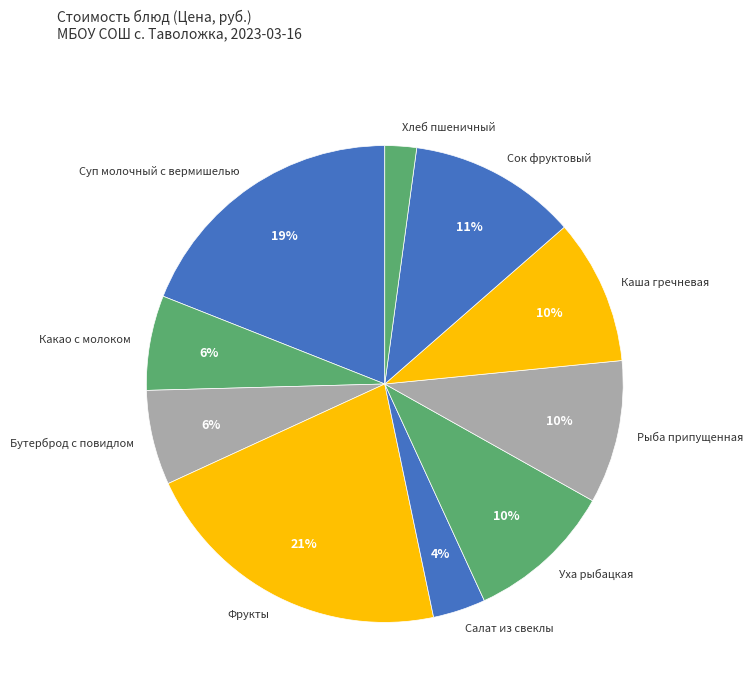

Is the sum of Бутерброд с повидлом and Какао с молоком greater than half?

No